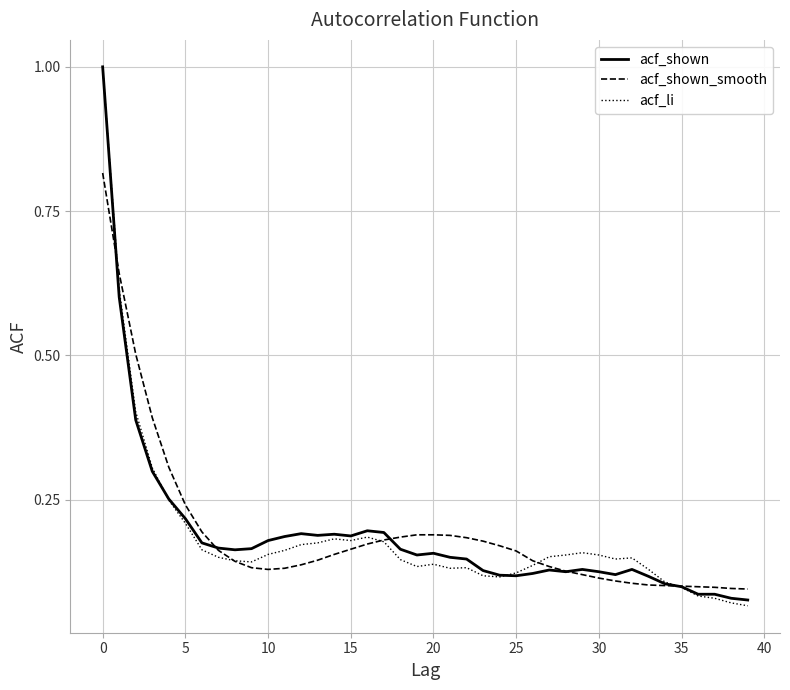

What is the maximum value shown in the chart?

1.0